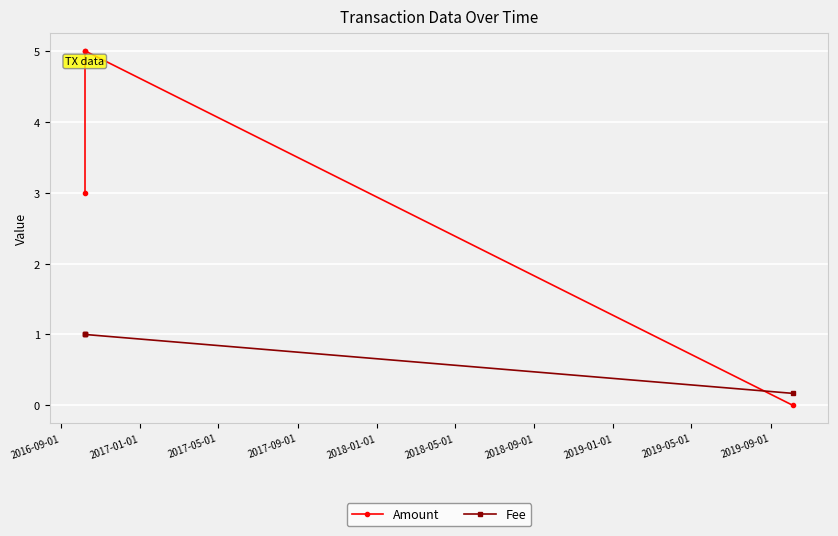

List the series in order of their overall mean, lowest first.

Fee, Amount